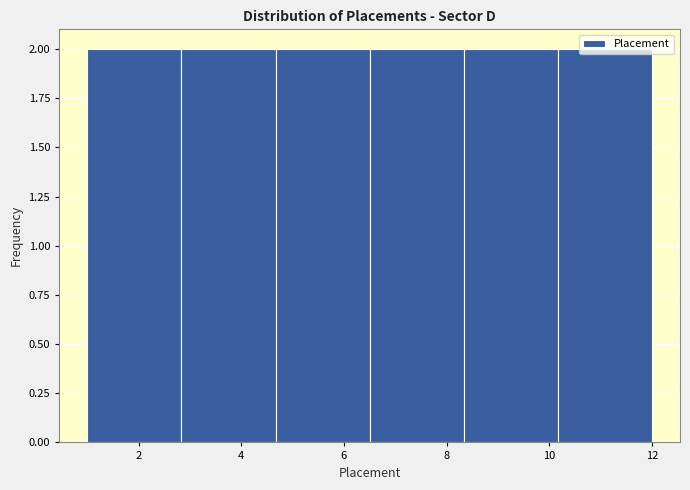

What is the height of the bar covering 6.6 to 8.4 on the x-axis? Neither the bar edges nor the heights are printed on the chart, so give them approximately, as read against the axes.

2